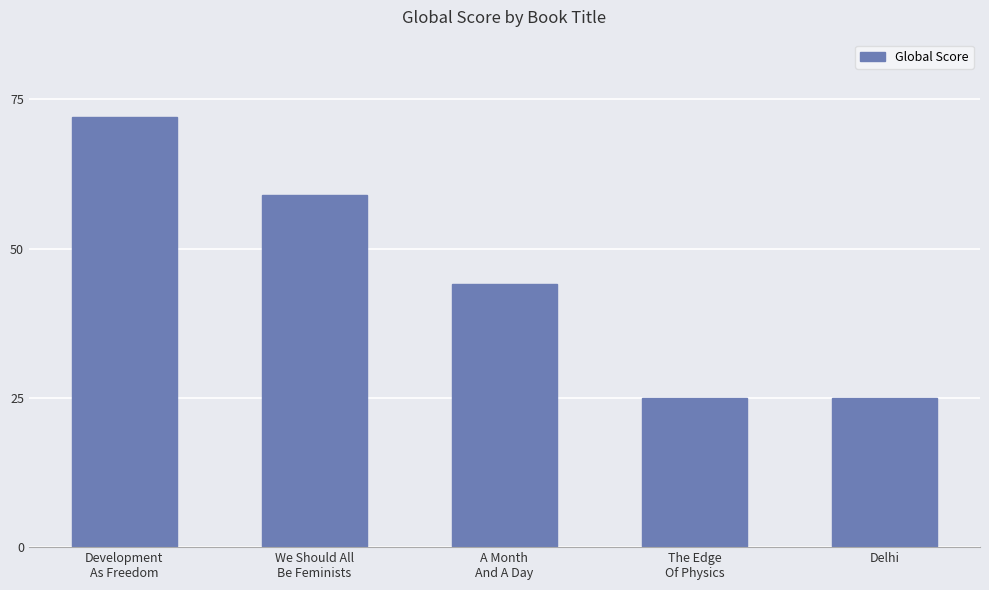

Approximately how many times larger is the value at Development
As Freedom compared to The Edge
Of Physics?

2.9